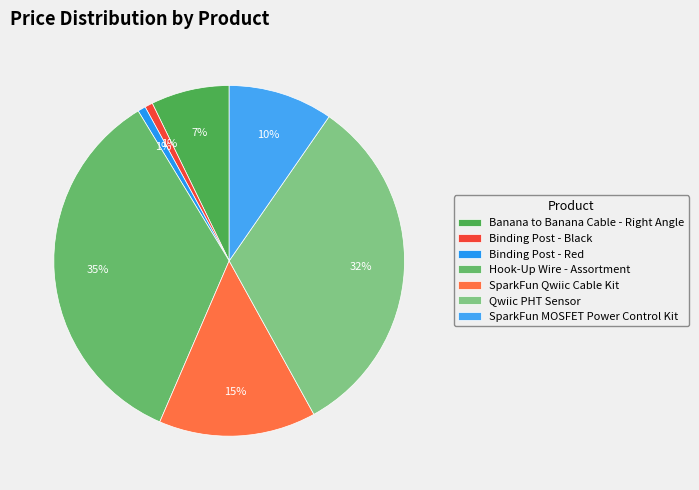

How many segments does this pie chart have?

7